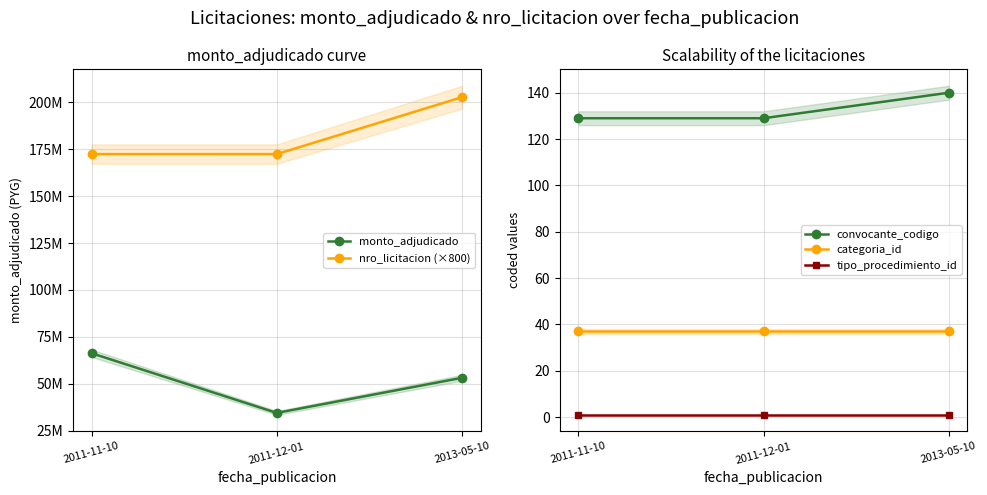

Which series has the largest total across all categories?

nro_licitacion (×800)